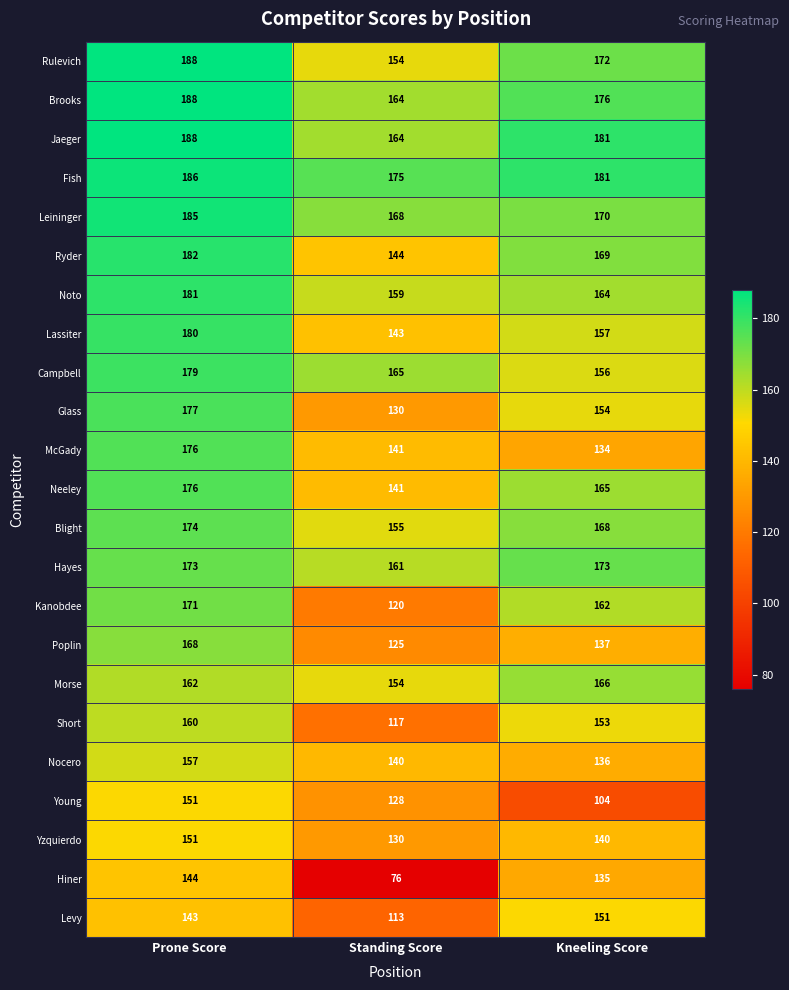

Is it true that Brooks equals 164 at Standing Score?

True